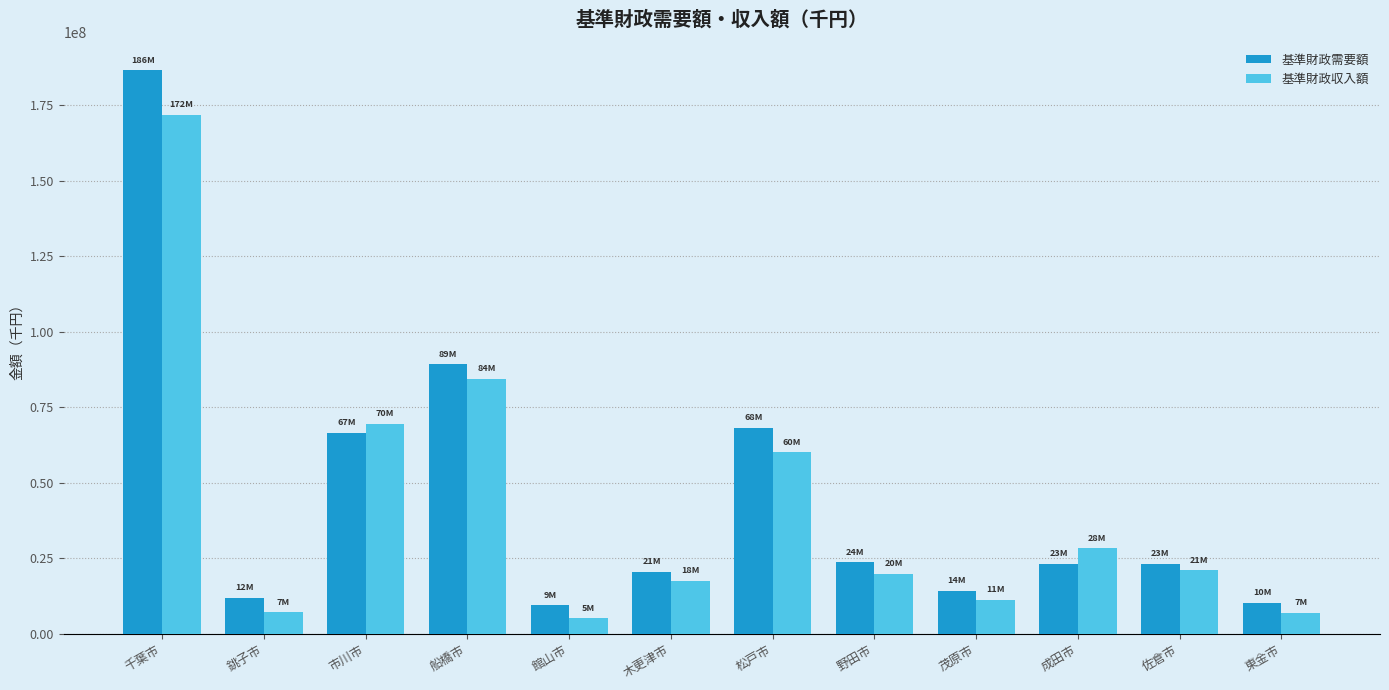

Which series has the largest total across all categories?

基準財政需要額